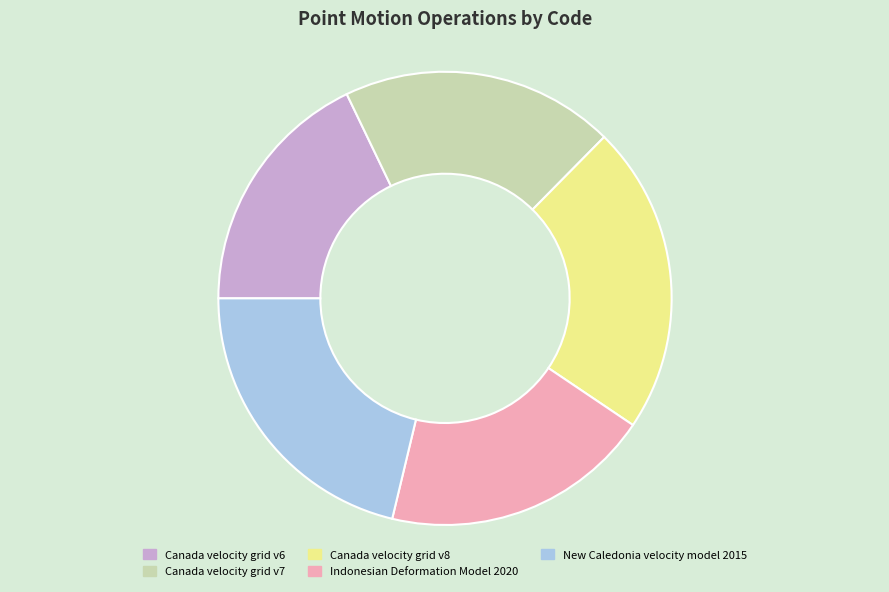

What is the ratio of the value at Canada velocity grid v8 to the value at Canada velocity grid v7?

1.1